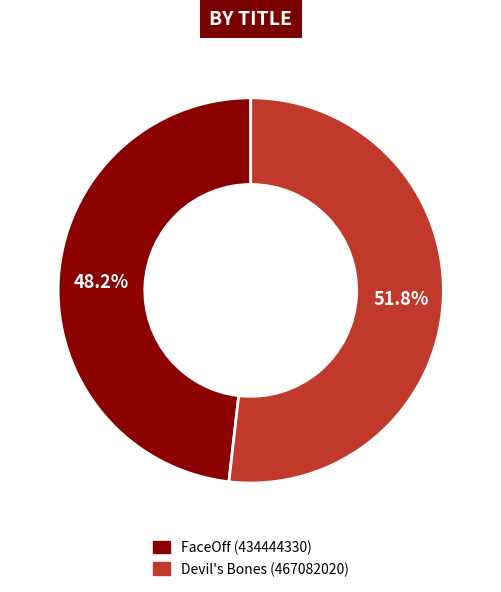

Rank the categories by value from lowest to highest.

FaceOff (434444330), Devil's Bones (467082020)